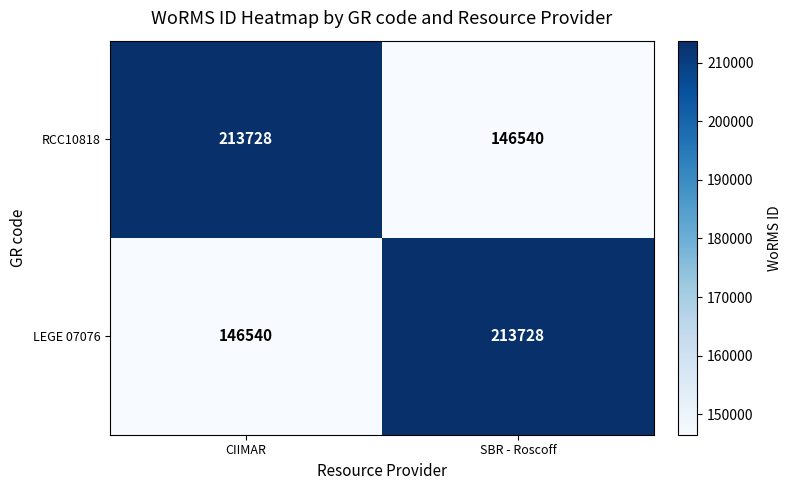

Reading right to left, extract all data points from this chart.

RCC10818: SBR - Roscoff=146540	CIIMAR=213728
LEGE 07076: SBR - Roscoff=213728	CIIMAR=146540